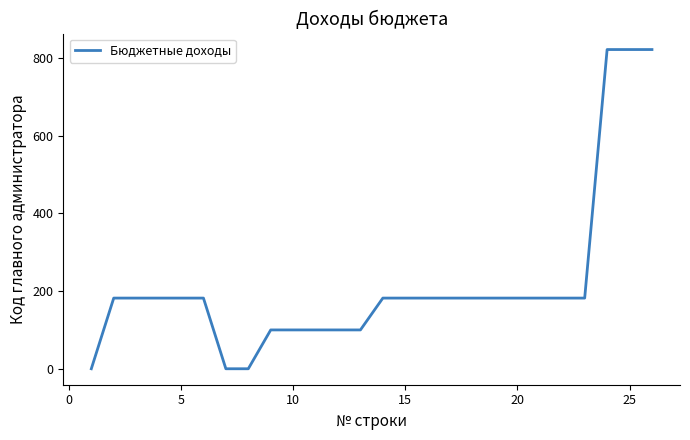

What is the greatest value displayed?

822